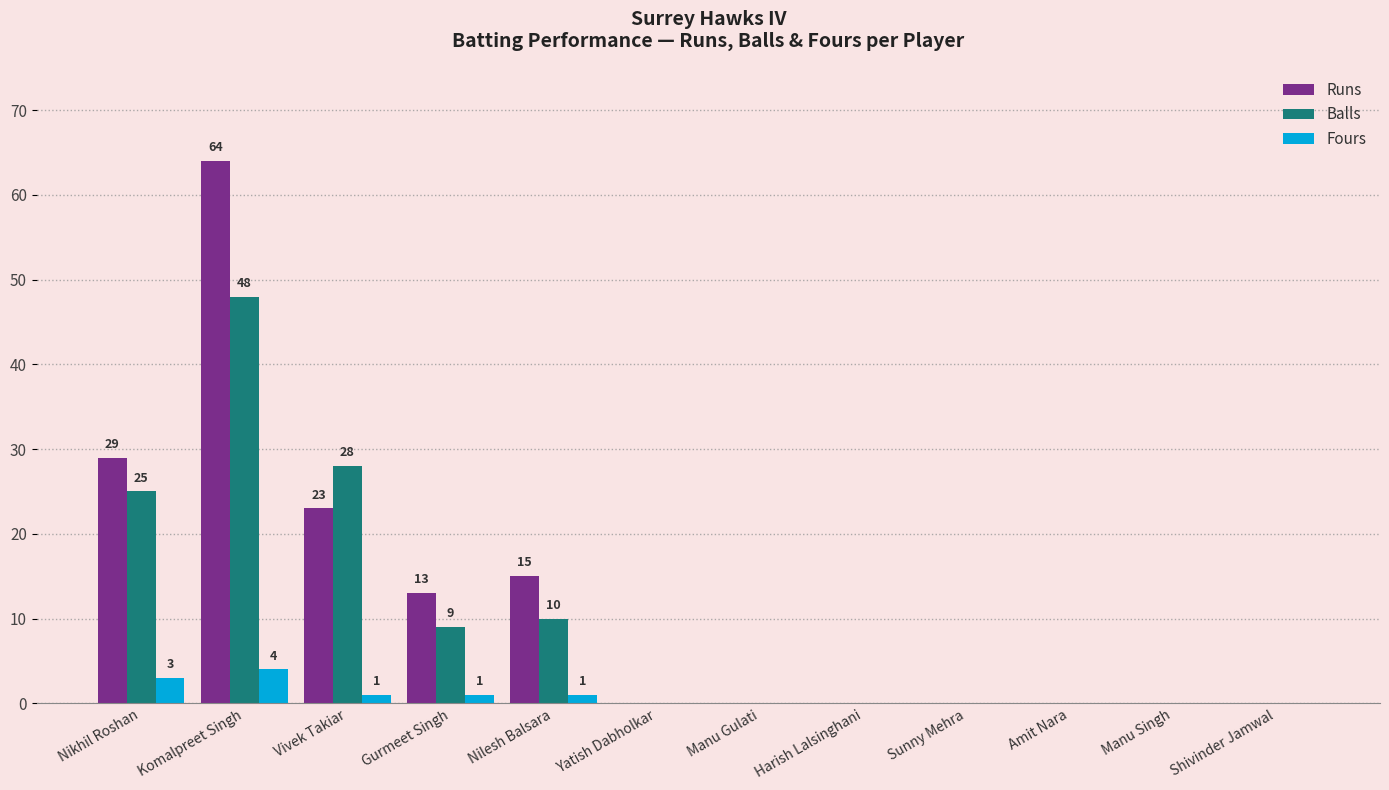

True or false: Runs has a value of 0 at Manu Gulati.

True